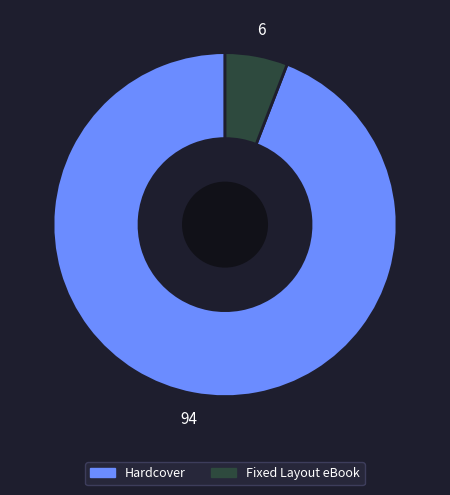

Do Fixed Layout eBook and Hardcover together represent more than half of the pie?

Yes